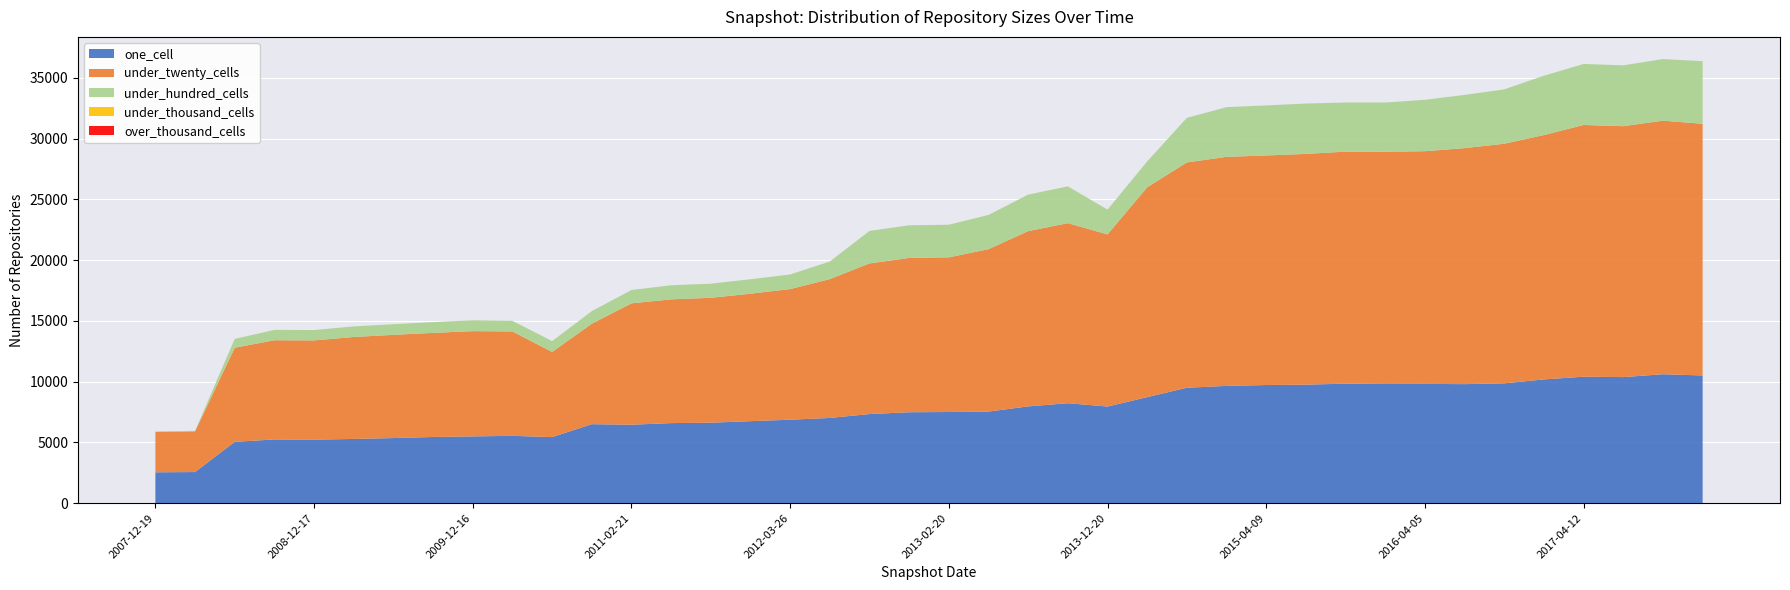

Reading left to right, list all the values displayed in this chart.

one_cell: 2541	2562	5049	5245	5232	5286	5359	5449	5496	5542	5438	6502	6458	6591	6624	6750	6869	7015	7335	7484	7503	7539	7966	8227	7954	8728	9501	9653	9724	9755	9838	9809	9816	9798	9864	10186	10410	10377	10612	10511
under_twenty_cells: 3323	3351	7746	8164	8165	8391	8495	8567	8663	8592	7004	8268	9987	10184	10278	10489	10751	11426	12399	12701	12729	13368	14424	14820	14166	17273	18544	18850	18894	18992	19098	19114	19153	19423	19720	20113	20718	20651	20870	20713
under_hundred_cells: 42	42	726	853	853	874	874	888	892	871	896	1033	1099	1161	1164	1191	1203	1449	2676	2684	2687	2816	3006	3029	2041	2131	3671	4092	4119	4146	4040	4054	4230	4382	4474	4883	5022	5009	5068	5156
under_thousand_cells: 0	0	0	0	0	0	0	0	0	0	0	0	0	0	0	0	0	0	0	0	0	0	0	0	0	0	0	0	0	0	0	0	0	0	0	0	0	0	0	0
over_thousand_cells: 0	0	0	0	0	0	0	0	0	0	0	0	0	0	0	0	0	0	0	0	0	0	0	0	0	0	0	0	0	0	0	0	0	0	0	0	0	0	0	0